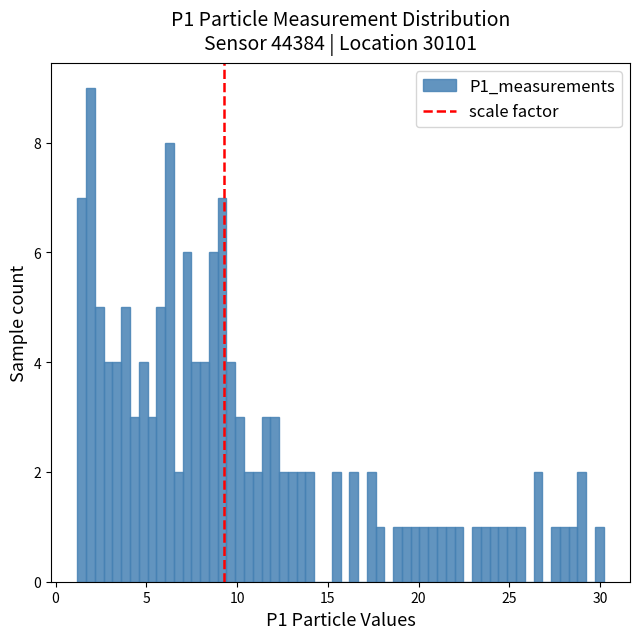

Around what value on the x-axis is the tallest bar? Give the approximate position of its centre, as read against the axis.

2.0